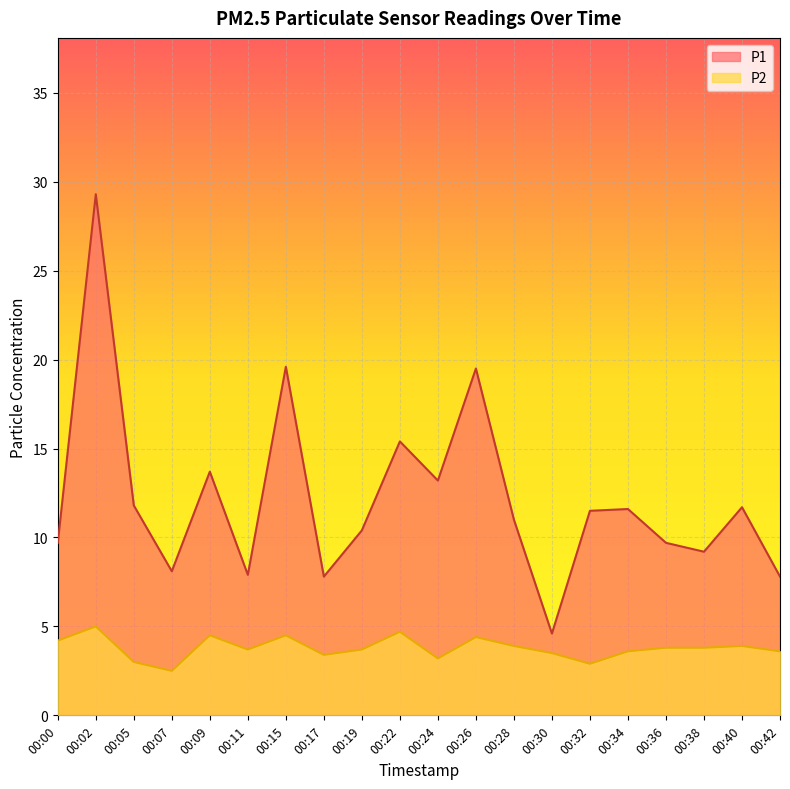

What is the value of the P2 point at the 18th from the left?

3.8